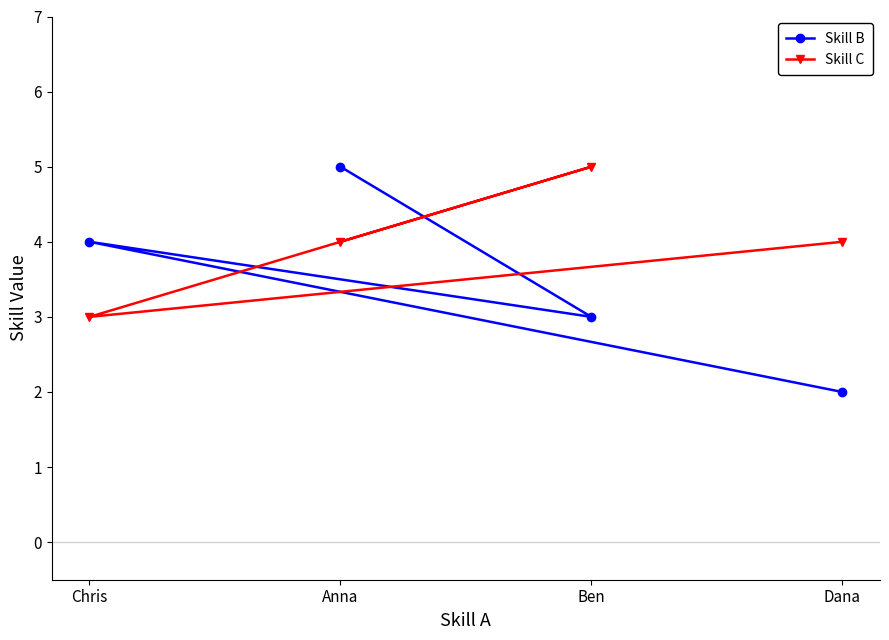

What is the spread (max minus min) of values at Chris?

1